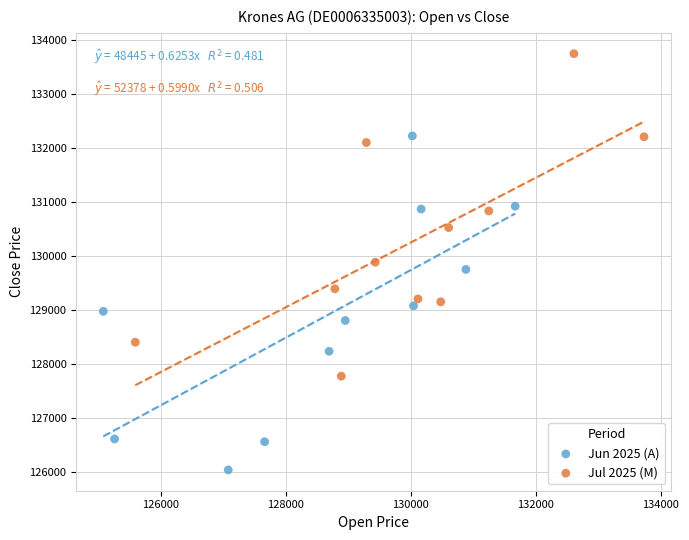

What are all the series names shown in the legend?

Jun 2025 (A), Jul 2025 (M)